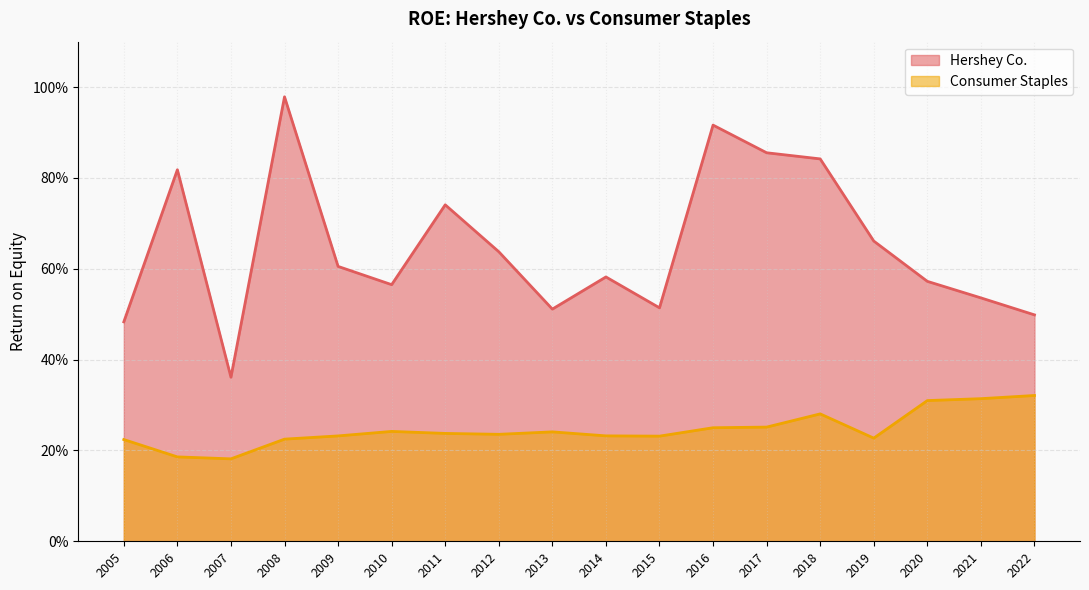

True or false: Hershey Co. and Consumer Staples intersect in this chart.

False